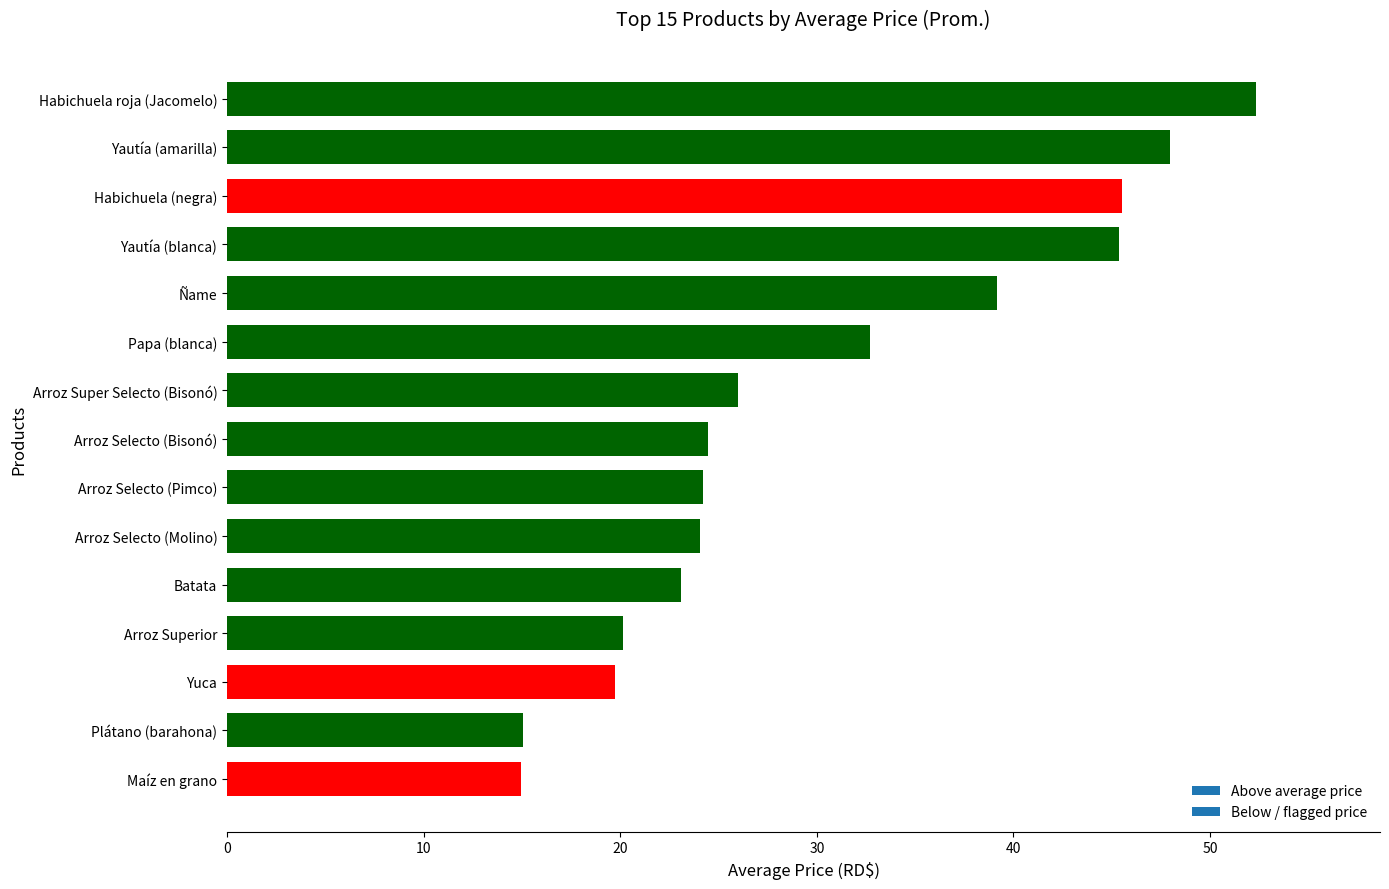

What is the ratio of the value at Habichuela roja (Jacomelo) to the value at Arroz Selecto (Pimco)?

2.2